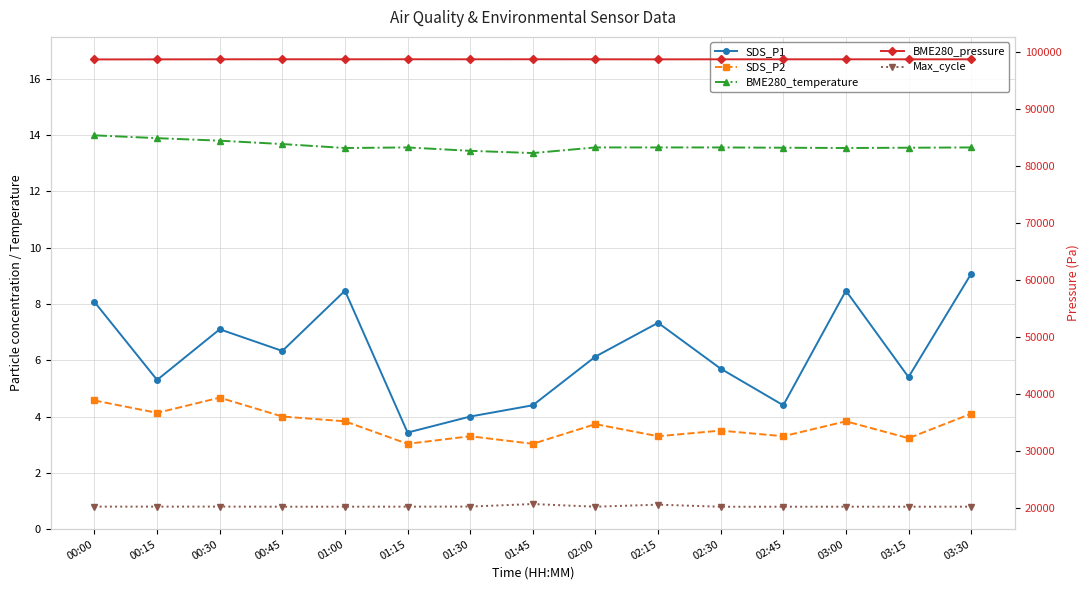

List the series in order of their peak value, lowest first.

SDS_P2, SDS_P1, BME280_temperature, Max_cycle, BME280_pressure